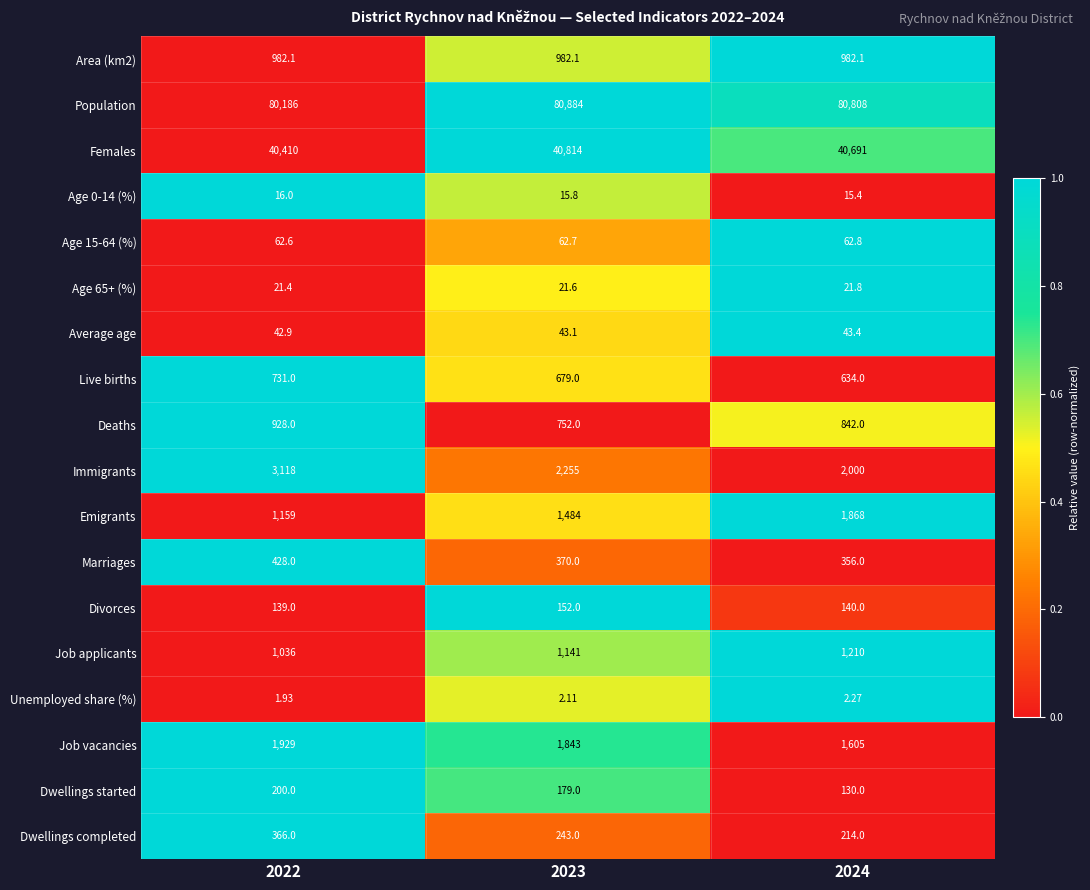

Which series has the widest spread of values?

Immigrants